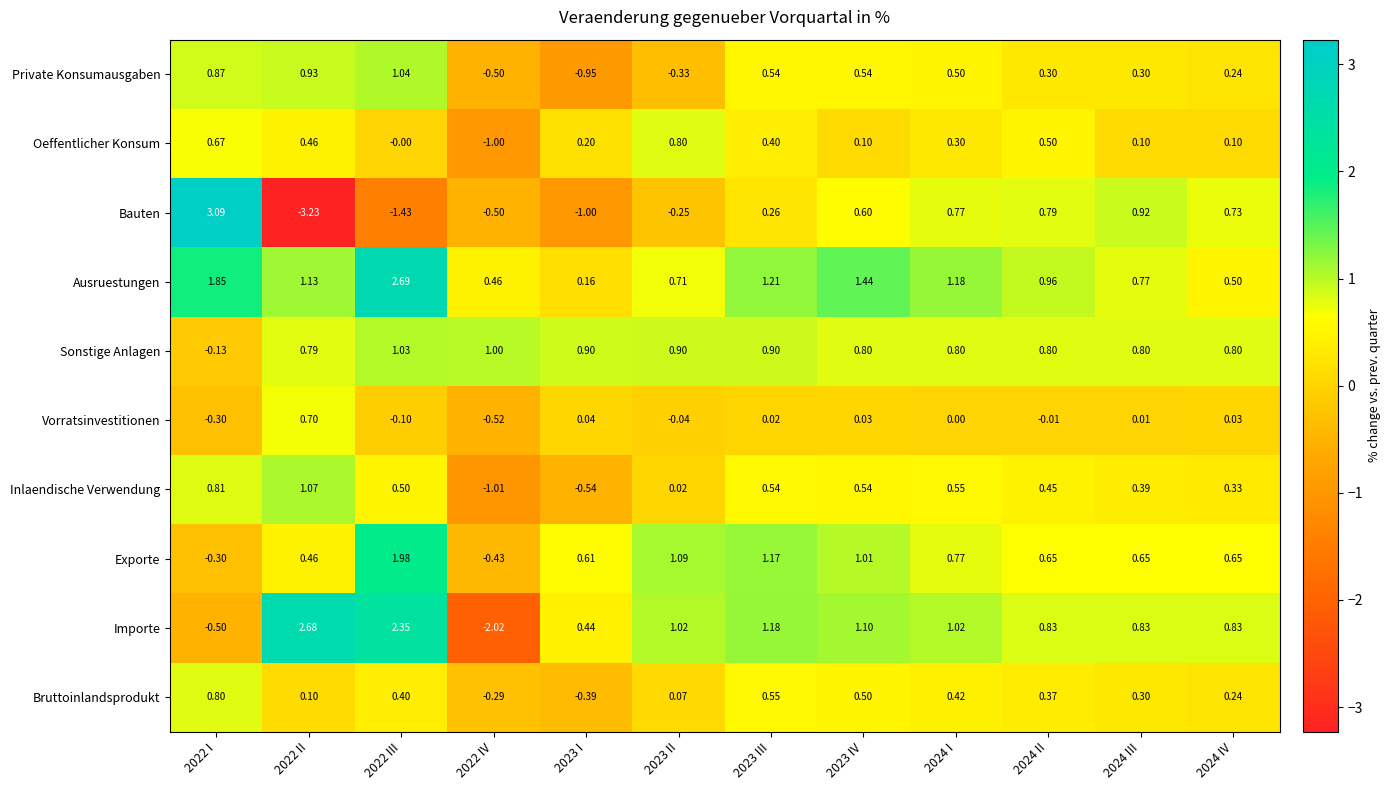

Is the value of Inlaendische Verwendung at 2022 II greater than the value of Oeffentlicher Konsum at 2022 I?

Yes